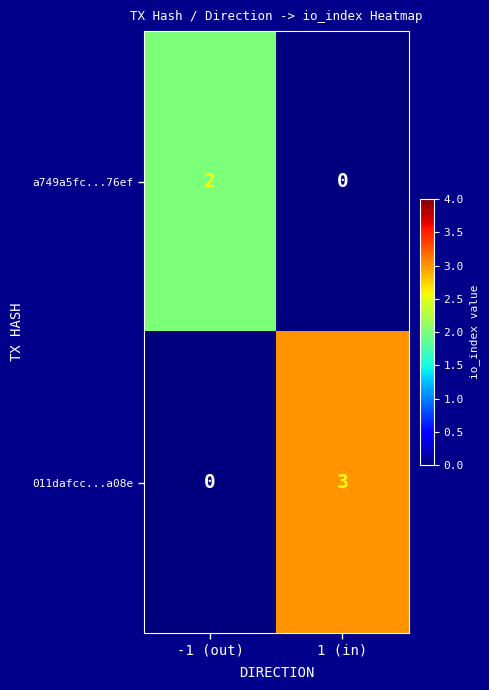

Reading left to right, list all the values displayed in this chart.

a749a5fc...76ef: 2	0
011dafcc...a08e: 0	3